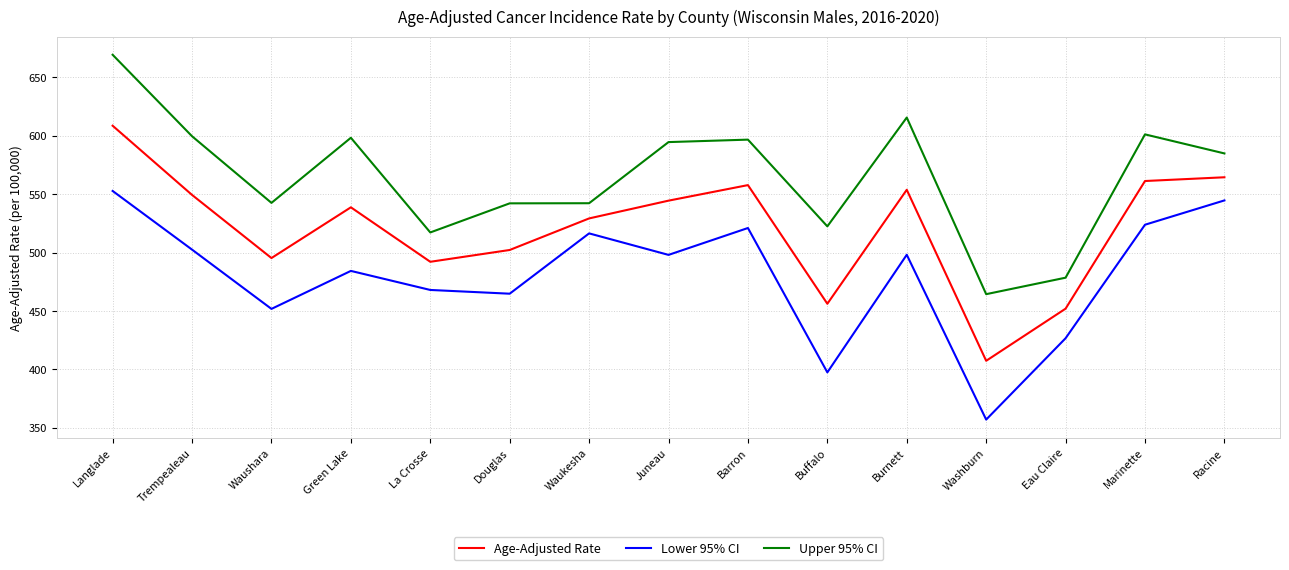

Rank the series at Racine from lowest to highest value.

Lower 95% CI, Age-Adjusted Rate, Upper 95% CI